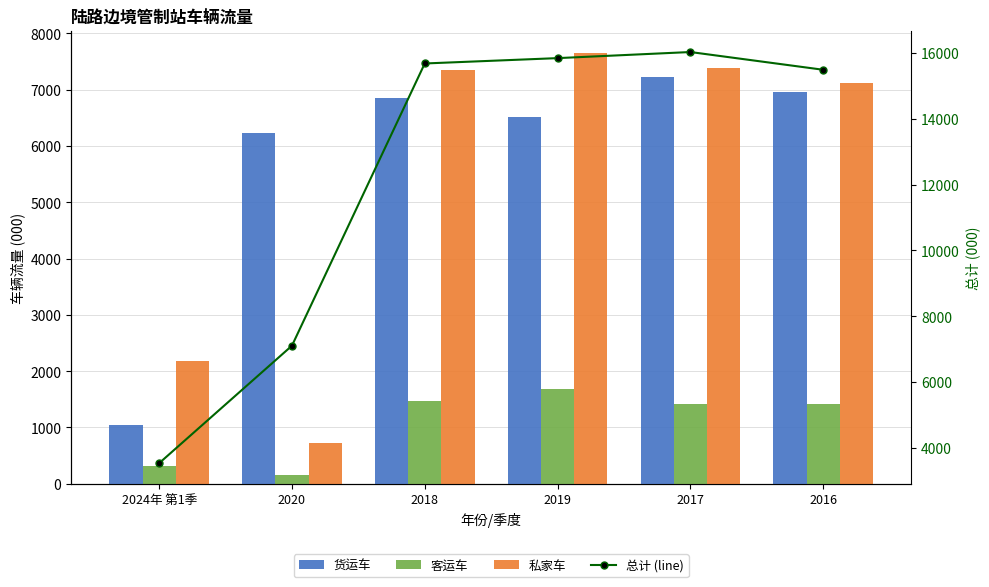

Reading left to right, transcribe all the data shown in this chart.

货运车: 2024年 第1季=1043.5	2020=6232.1	2018=6857.0	2019=6508.7	2017=7231.0	2016=6961.0
客运车: 2024年 第1季=308.1	2020=147.8	2018=1474.0	2019=1686.8	2017=1411.0	2016=1413.0
私家车: 2024年 第1季=2180.2	2020=724.0	2018=7352.0	2019=7650.3	2017=7389.0	2016=7118.0
总计 (line): 2024年 第1季=3531.8	2020=7103.9	2018=15683.0	2019=15845.7	2017=16031.0	2016=15492.0